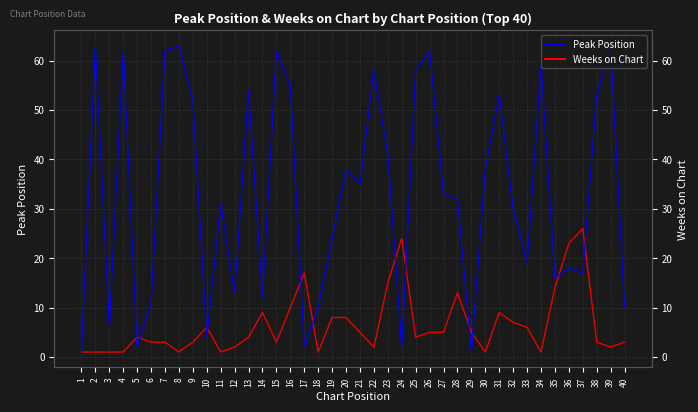

What is the value of the Peak Position point at the 3rd from the left?

1